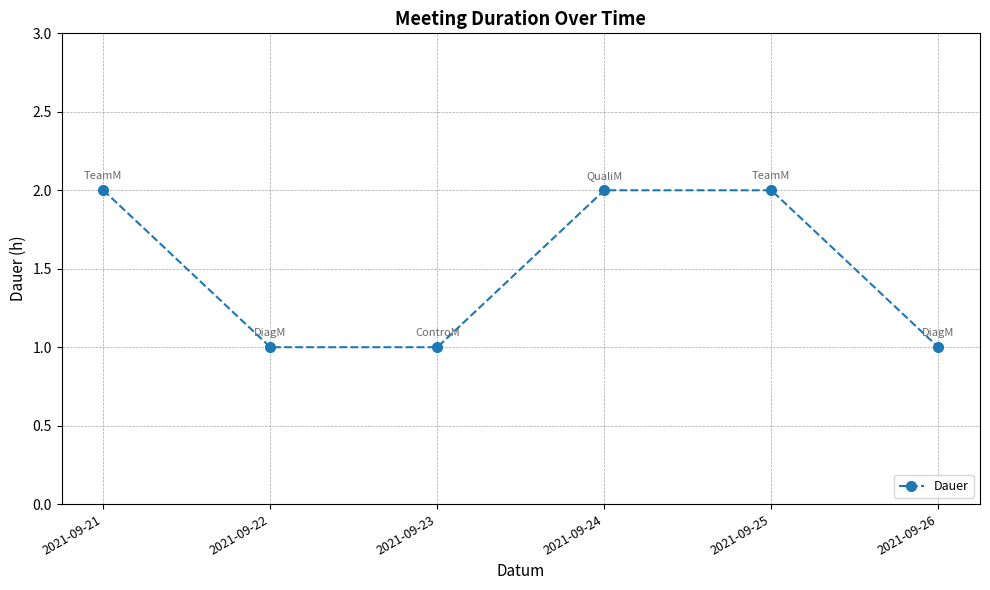

Is it true that the value at 2021-09-26 is 1?

True